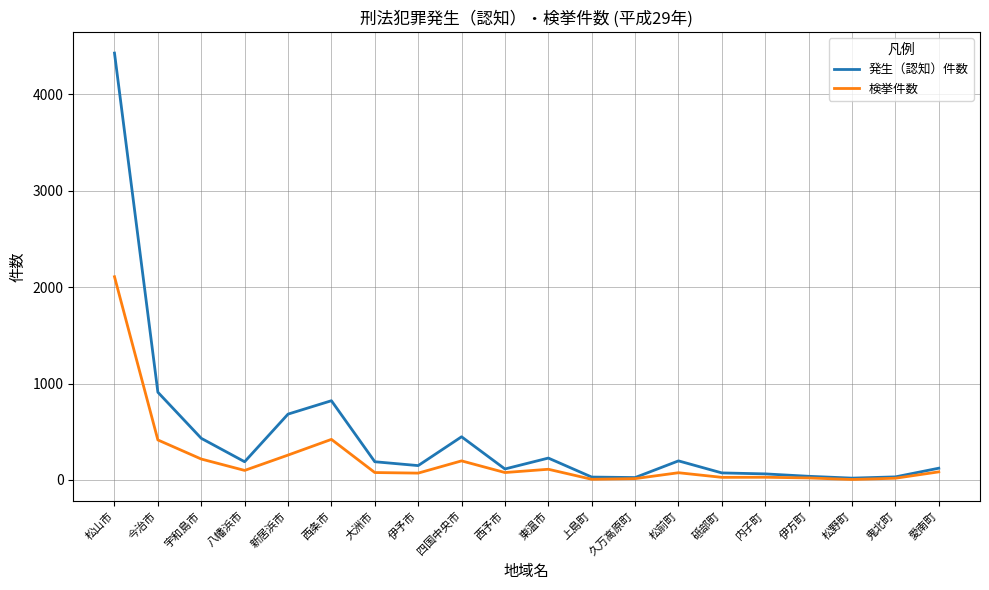

Where is the first local maximum for 発生（認知）件数?

西条市